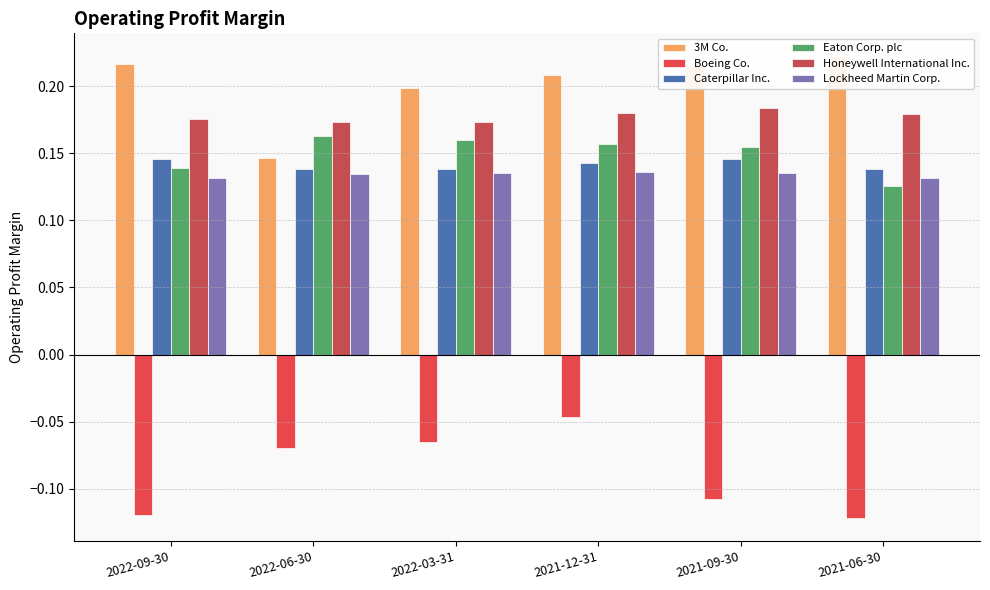

Rank the series at 2022-03-31 from lowest to highest value.

Boeing Co., Lockheed Martin Corp., Caterpillar Inc., Eaton Corp. plc, Honeywell International Inc., 3M Co.